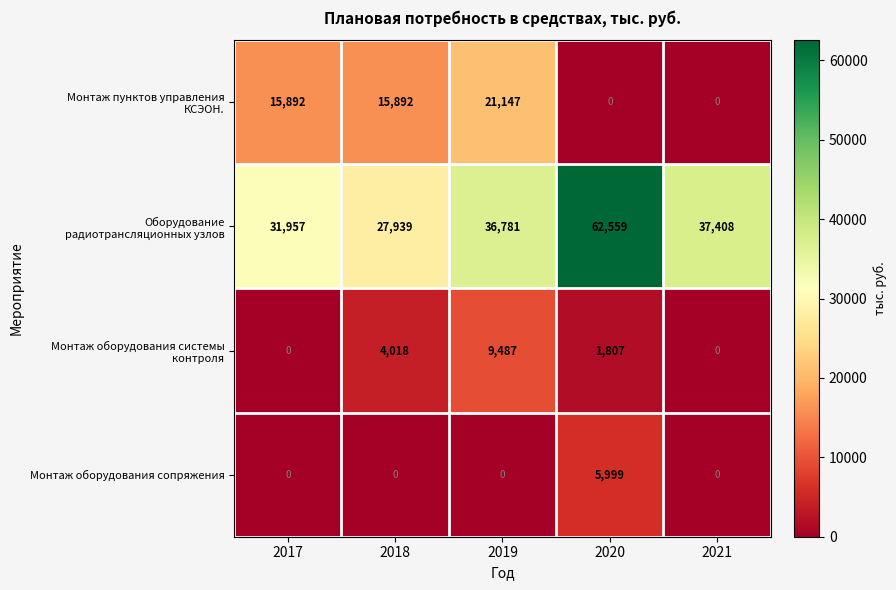

What is the spread (max minus min) of values at 2020?

62559